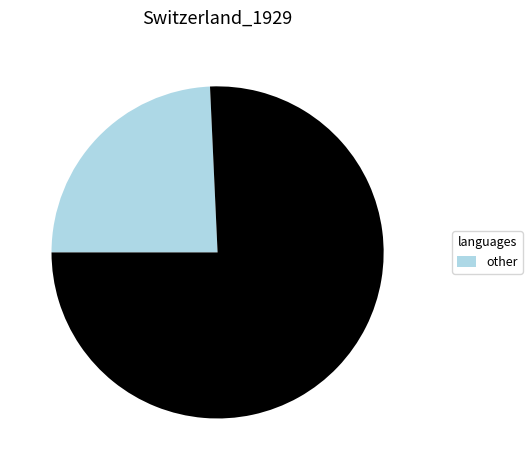

How many slices are in this pie chart?

2